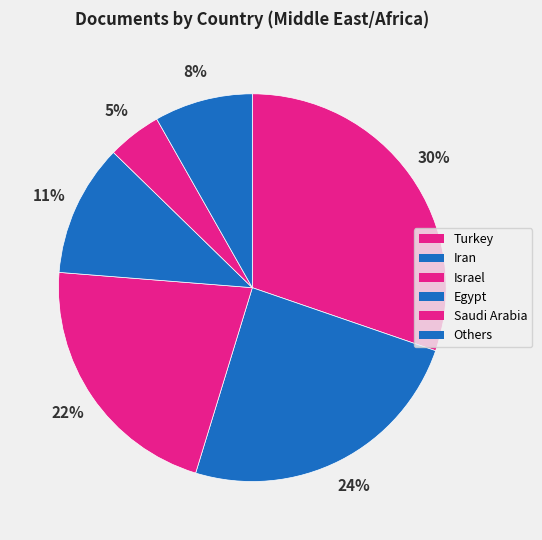

Does any single category account for the majority?

No